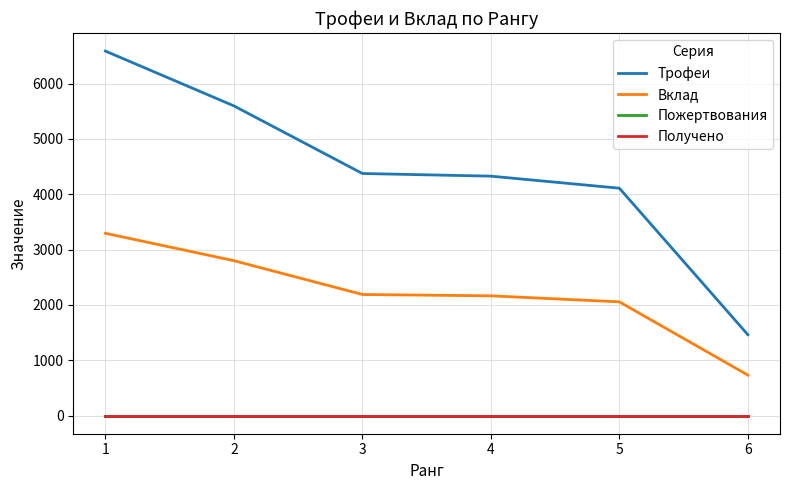

List the labels in order of Трофеи value, largest first.

1, 2, 3, 4, 5, 6